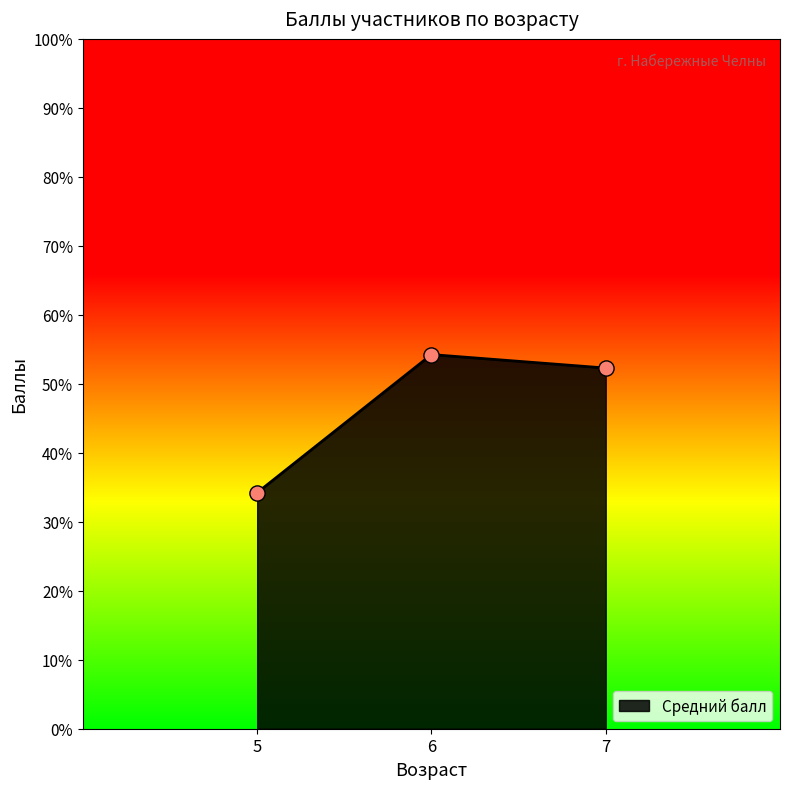

What is the change in value from 5 to 6?

+19